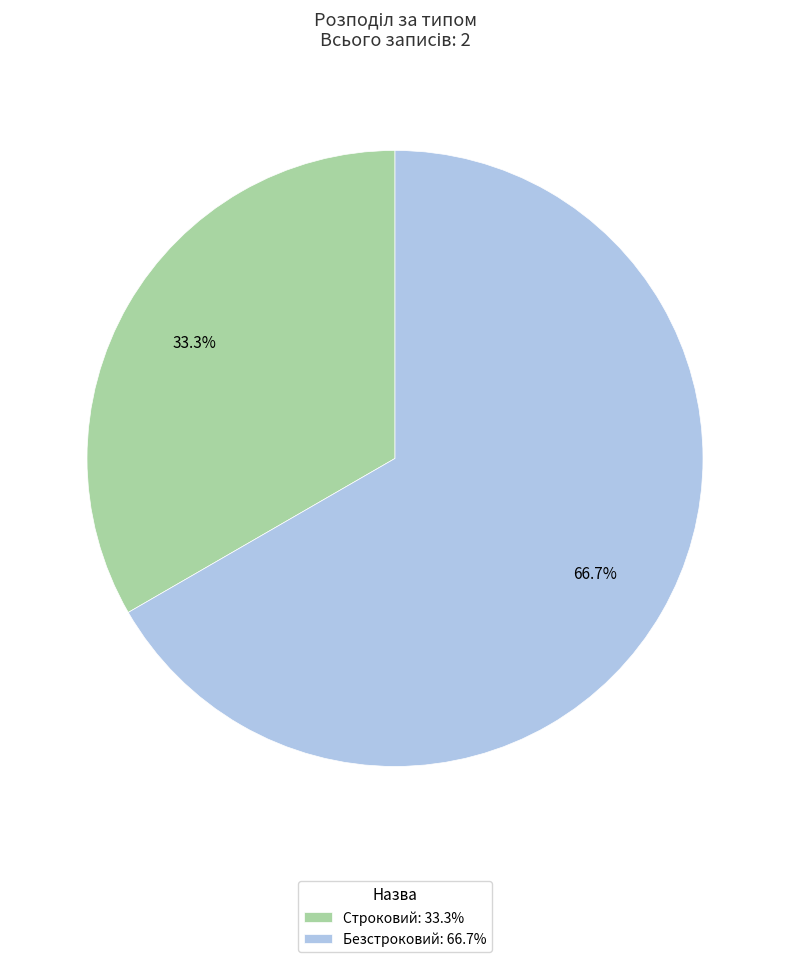

The Безстроковий slice represents 67% of the pie. True or false?

True